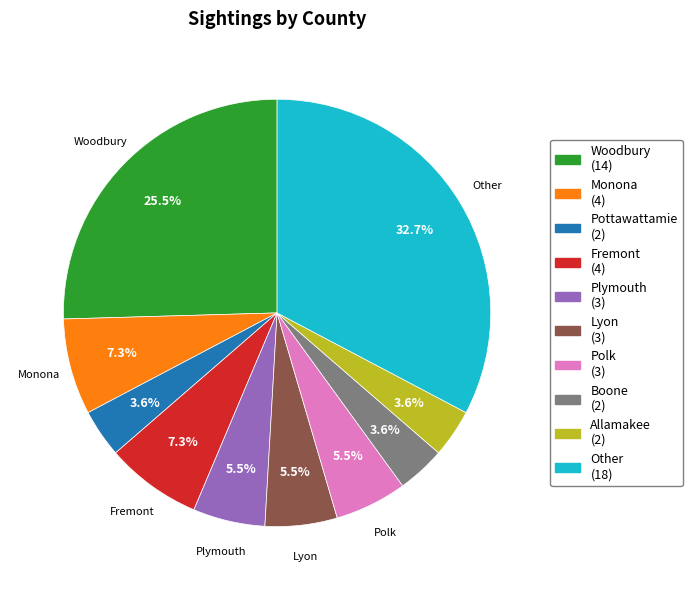

What portion of the pie excludes Polk?

94.5%